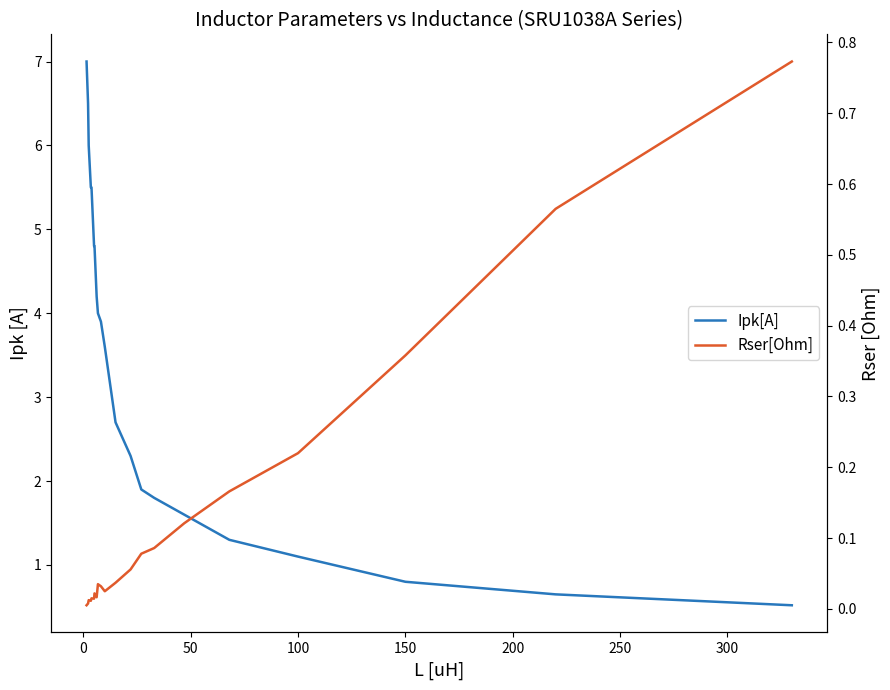

How many times do Ipk[A] and Rser[Ohm] cross each other?

1